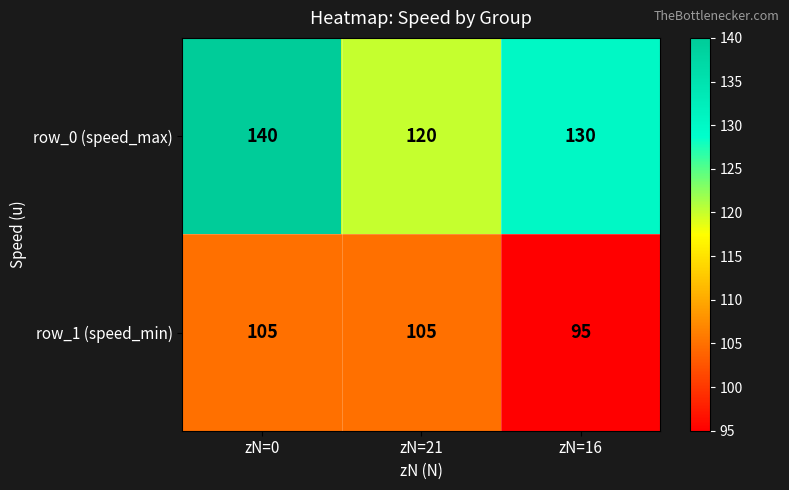

Which series has the largest total across all categories?

row_0 (speed_max)